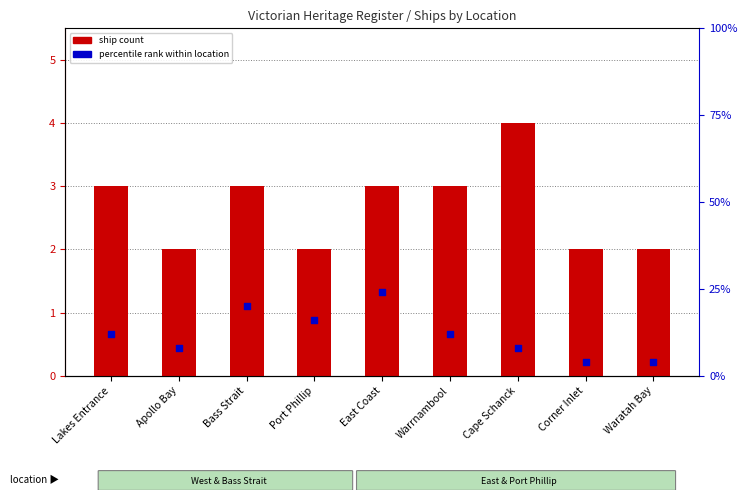

Which series has the largest Y range (max minus min)?

percentile rank within location